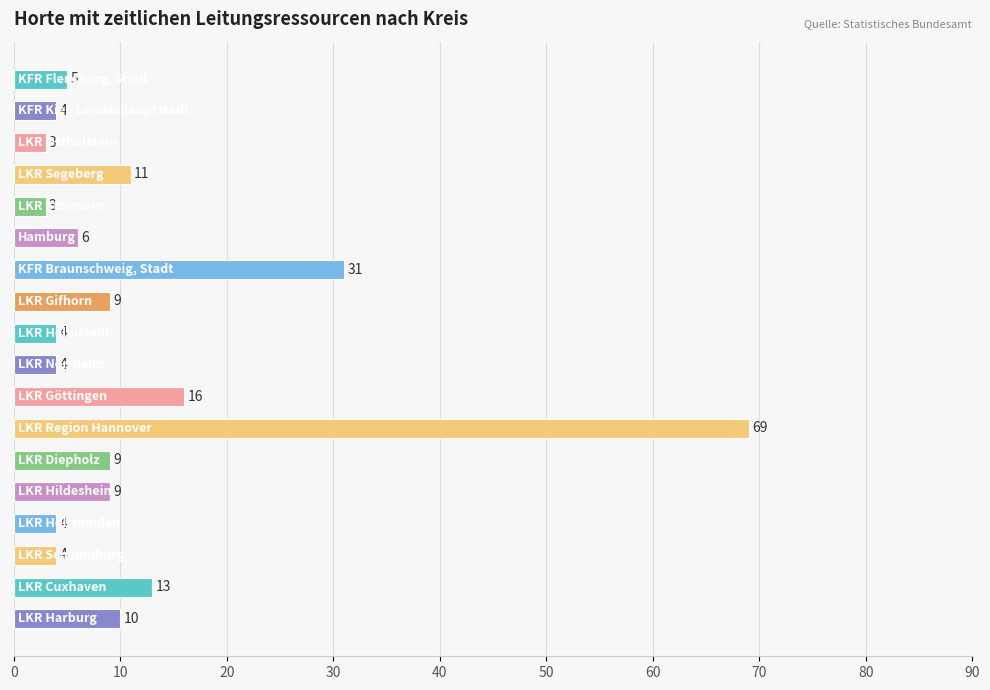

How many bars are there in total?

18